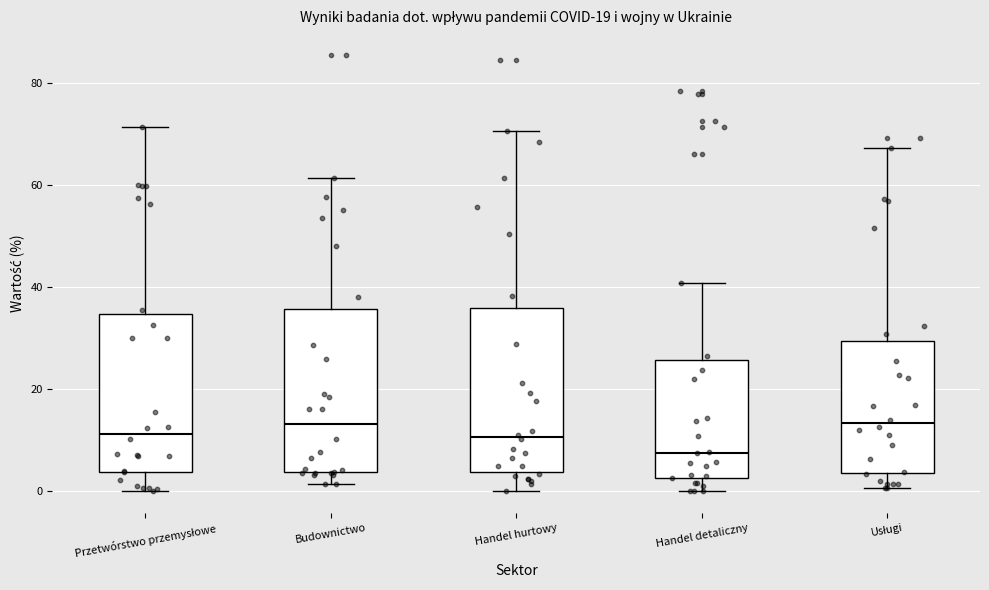

Where is the upper edge of the box for Handel detaliczny on the y-axis? The values are not printed on the chart, so give them approximately, as read against the axis.

26